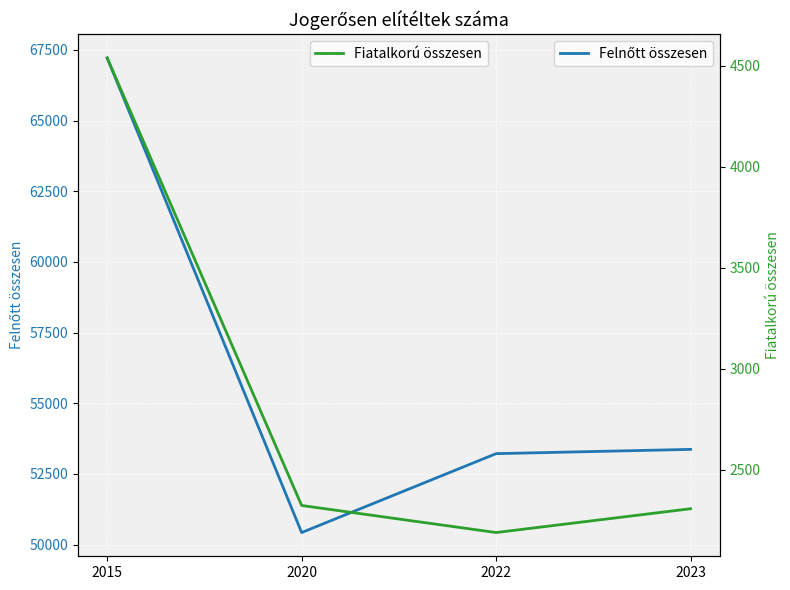

What is the highest value of the Felnőtt összesen series?

67216